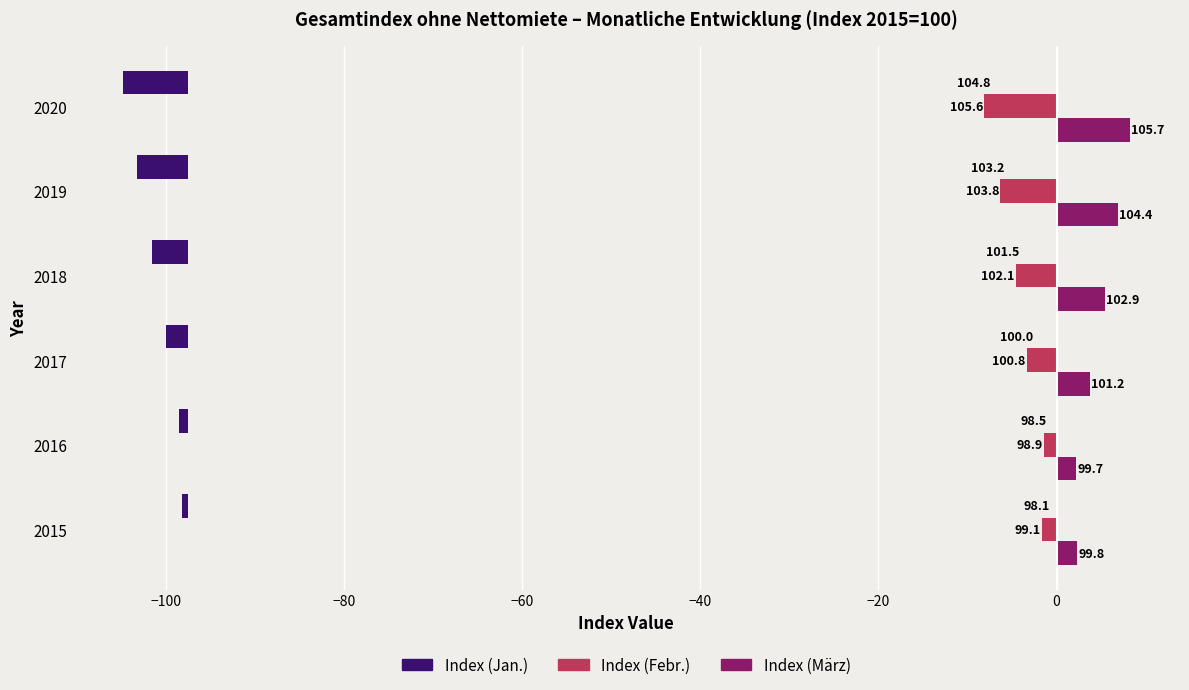

Between 2018 and 2017, which is larger?

2017